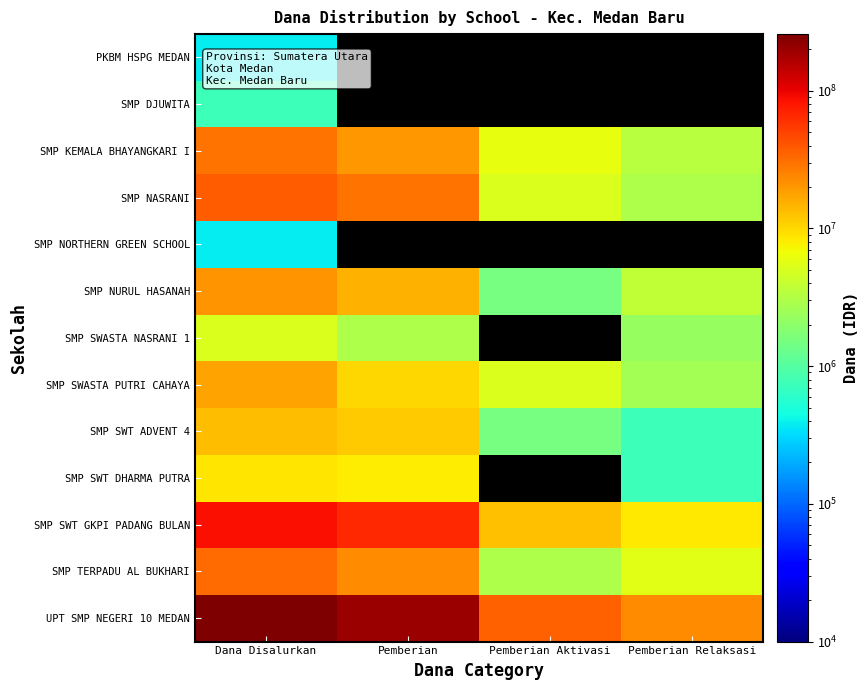

What is the sum of all UPT SMP NEGERI 10 MEDAN values?

516000000.0